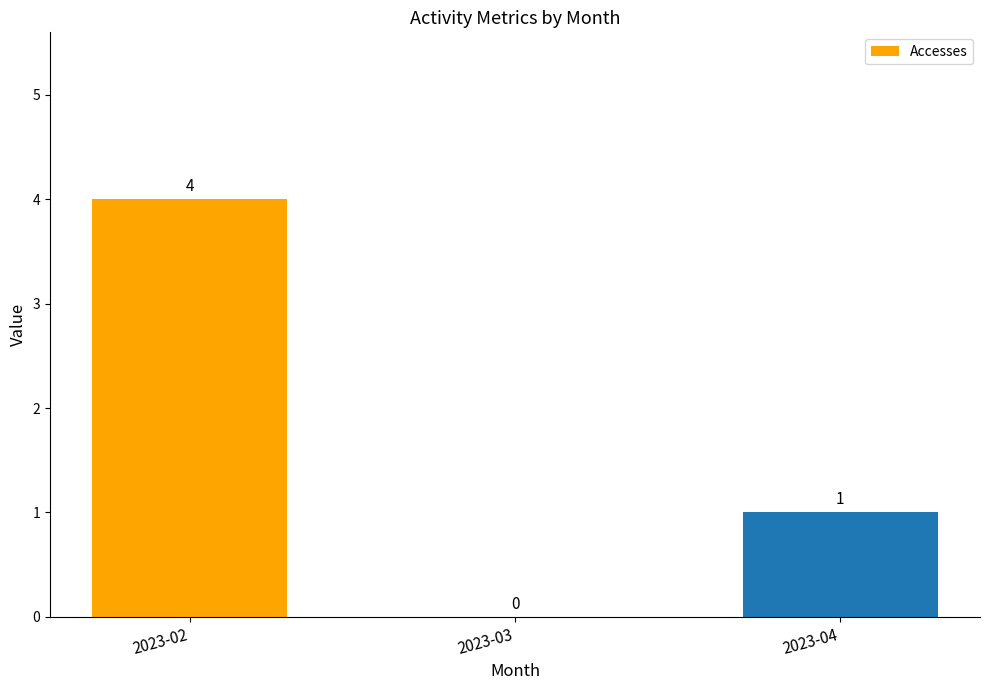

Which has a higher value, 2023-04 or 2023-03?

2023-04